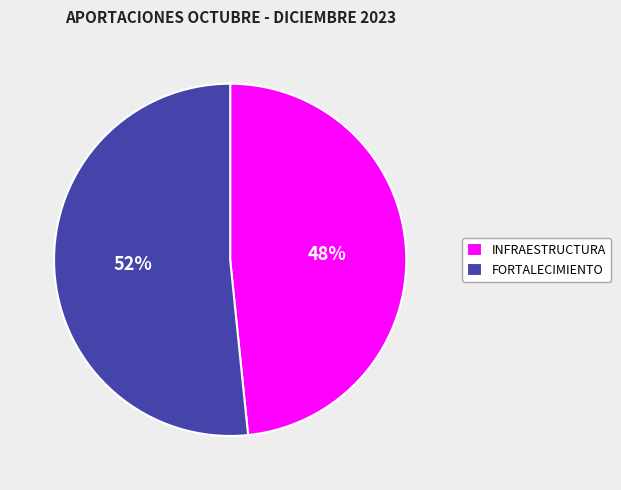

To the nearest percent, what is the combined percentage of INFRAESTRUCTURA and FORTALECIMIENTO?

100%